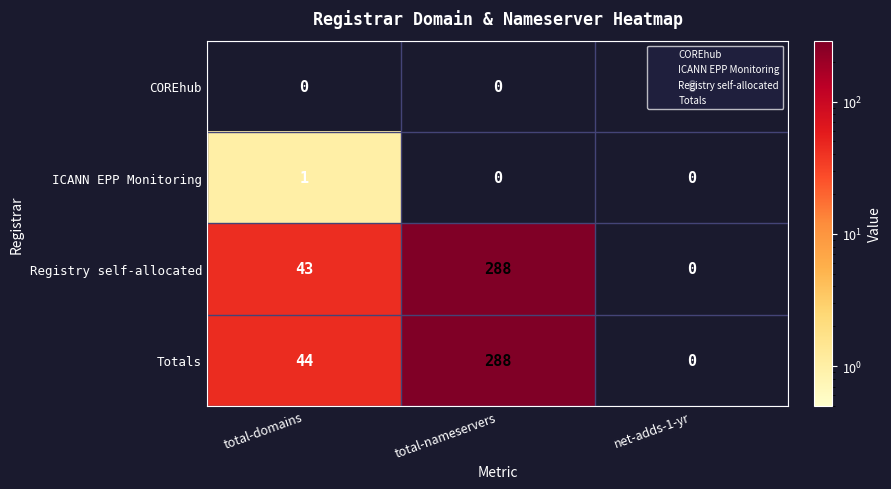

What is the maximum value for Totals?

288